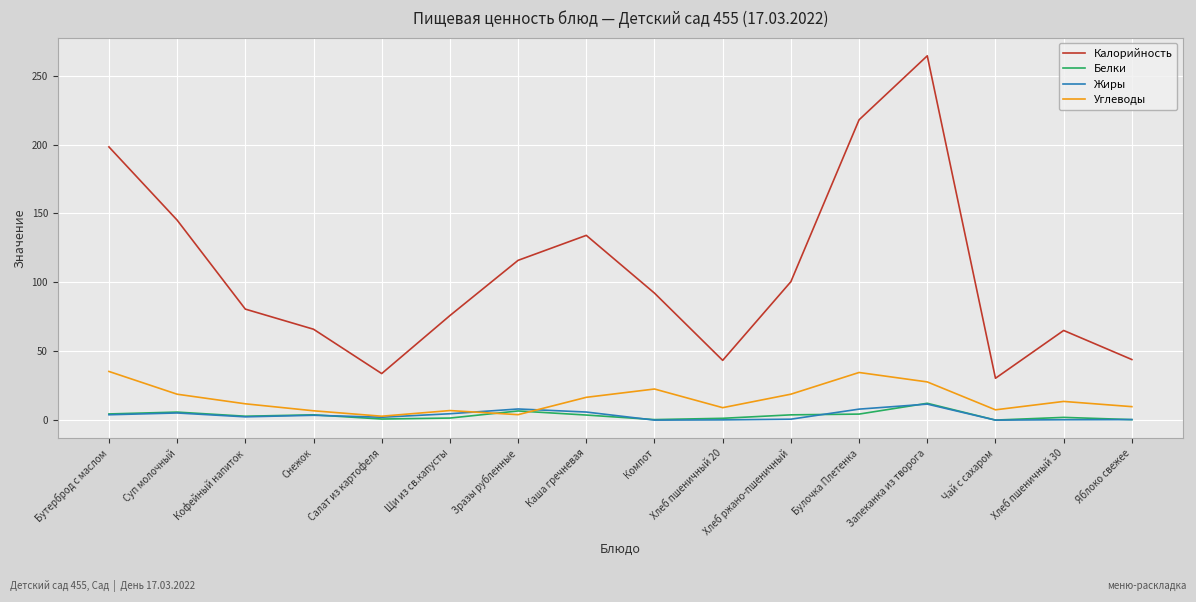

Is it true that Калорийность equals 126.1 at Компот?

False